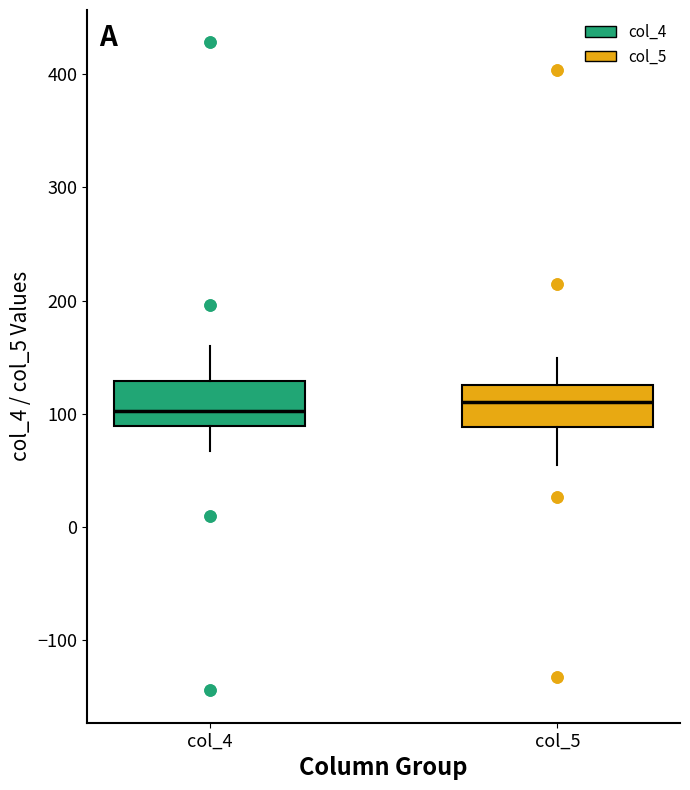

Reading left to right, read every box against the y-axis: the position of its median line, the range the box covers, and the ends of its whiskers. The values are not printed on the chart, so give them approximately, as read against the axis.

col_4: median 100, box 90 to 130, whiskers 70 to 160
col_5: median 110, box 90 to 130, whiskers 60 to 150